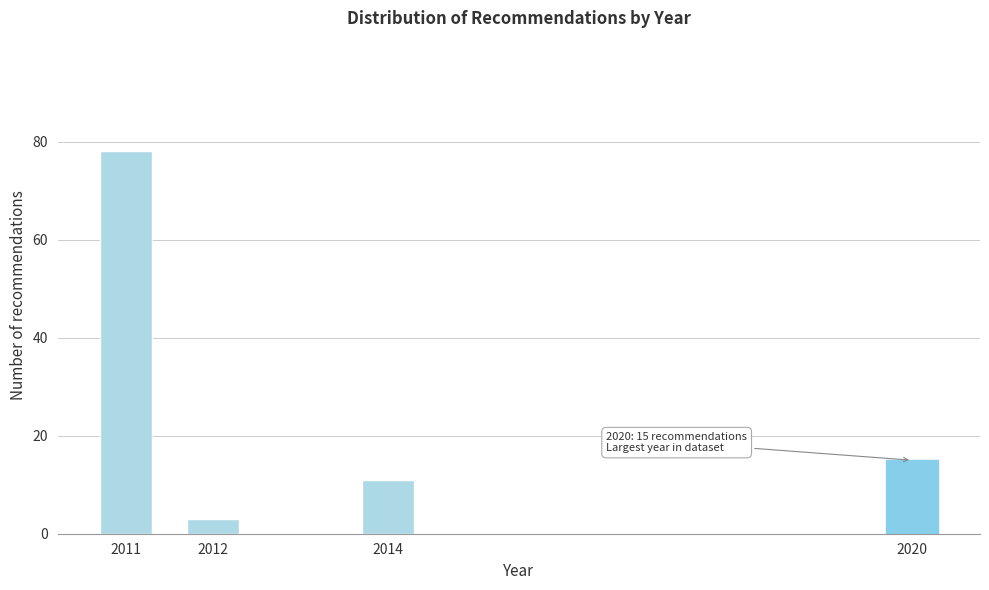

Reading left to right, transcribe all the data shown in this chart.

78	3	11	15